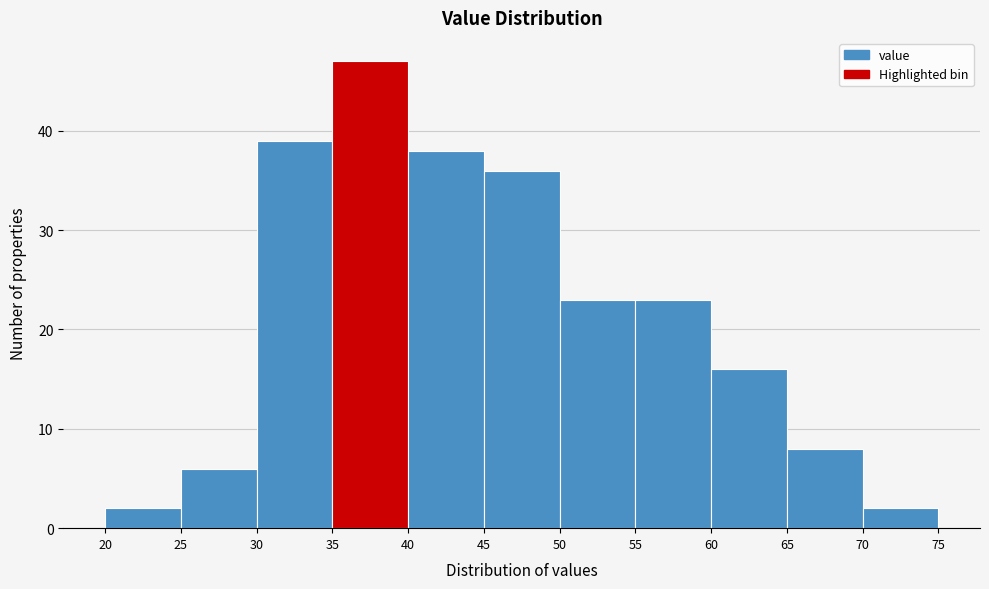

Reading left to right, transcribe this chart: for each bar, give the range it covers on the x-axis and its height. The values are not printed on the chart, so give them approximately, as read against the axis.

20 to 25: 2
25 to 30: 6
30 to 35: 39
35 to 40: 47
40 to 45: 38
45 to 50: 36
50 to 55: 23
55 to 60: 23
60 to 65: 16
65 to 70: 8
70 to 75: 2